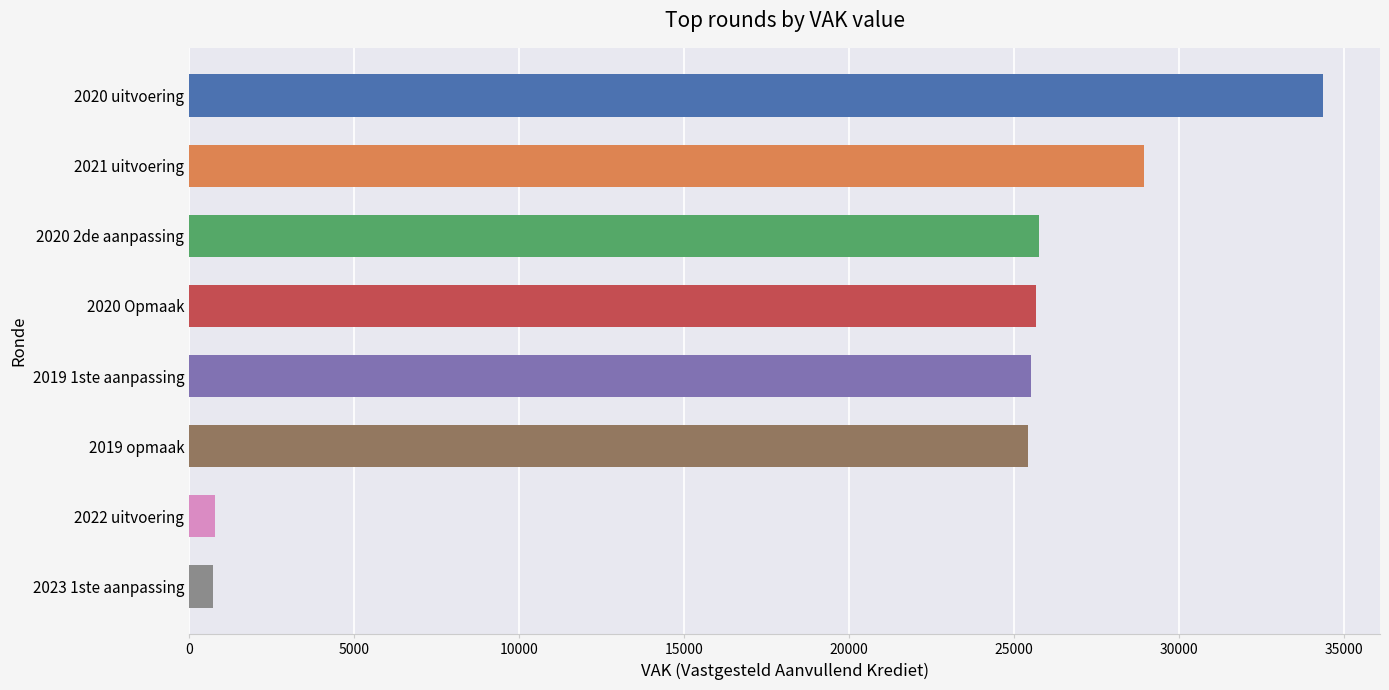

What is the ratio of the value at 2021 uitvoering to the value at 2023 1ste aanpassing?

39.8